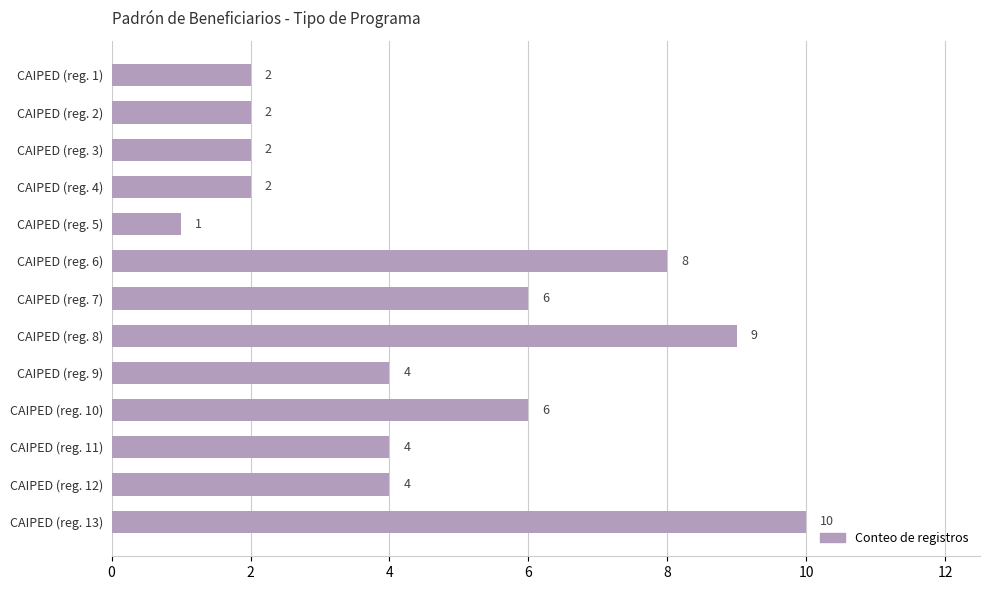

What is the ratio of the value at CAIPED (reg. 10) to the value at CAIPED (reg. 3)?

3.0